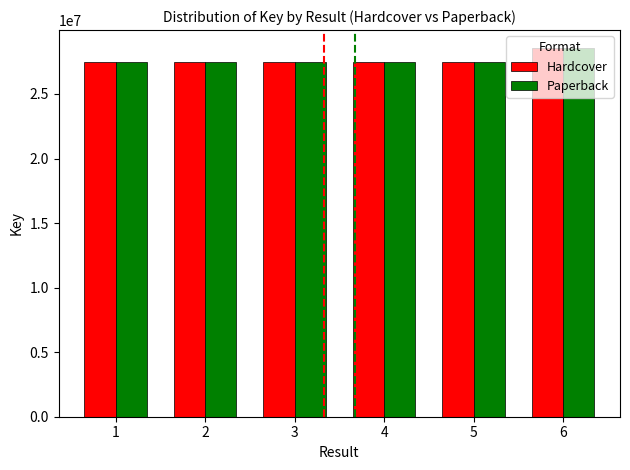

Which category has the highest value in the Paperback series?

6